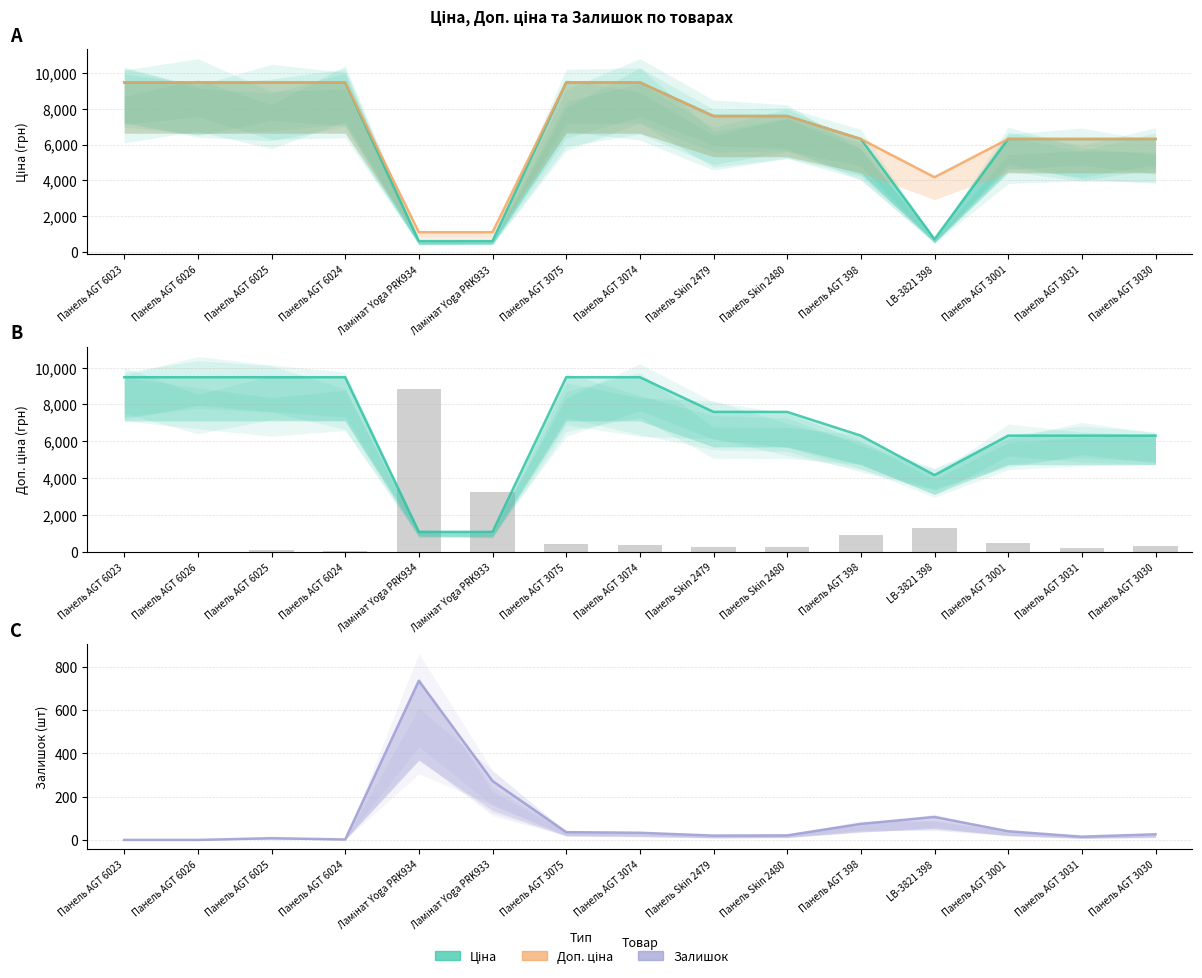

What is the difference between the second highest and minimum values in the Ціна series?

8890.2